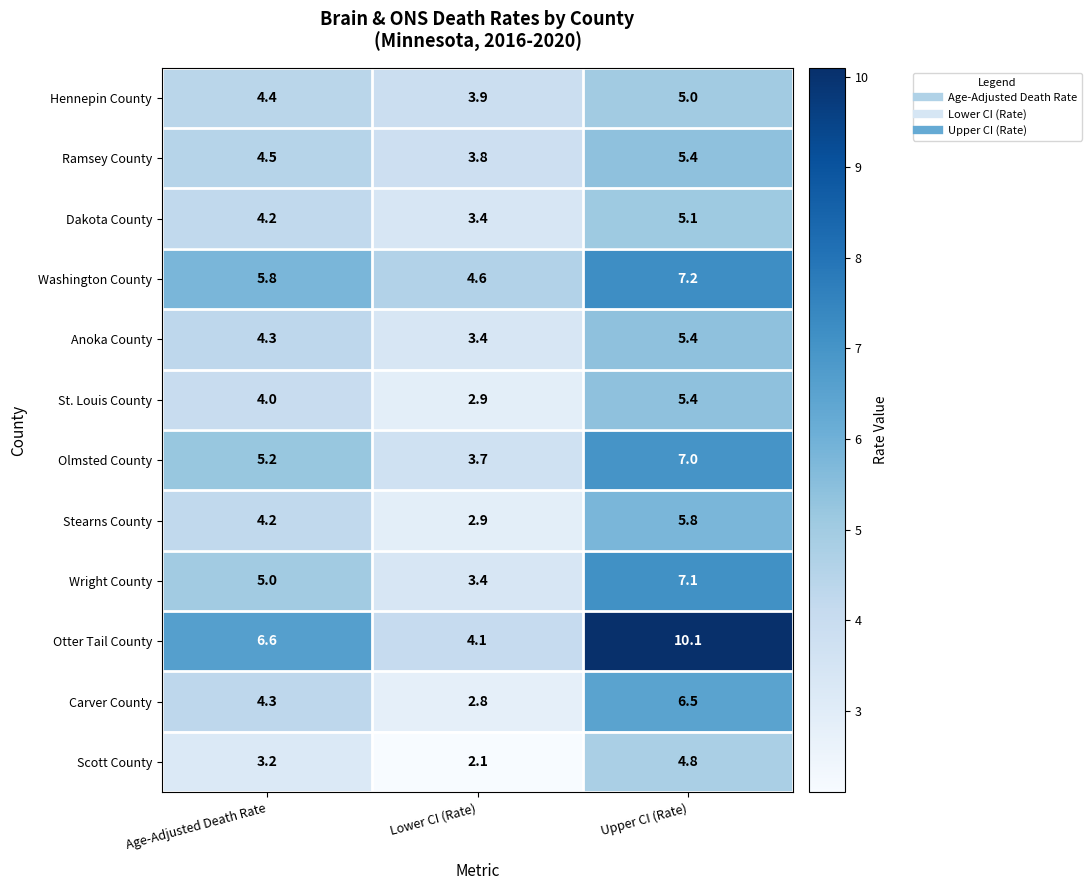

What is the difference between the maximum and second lowest values in the Anoka County series?

1.1